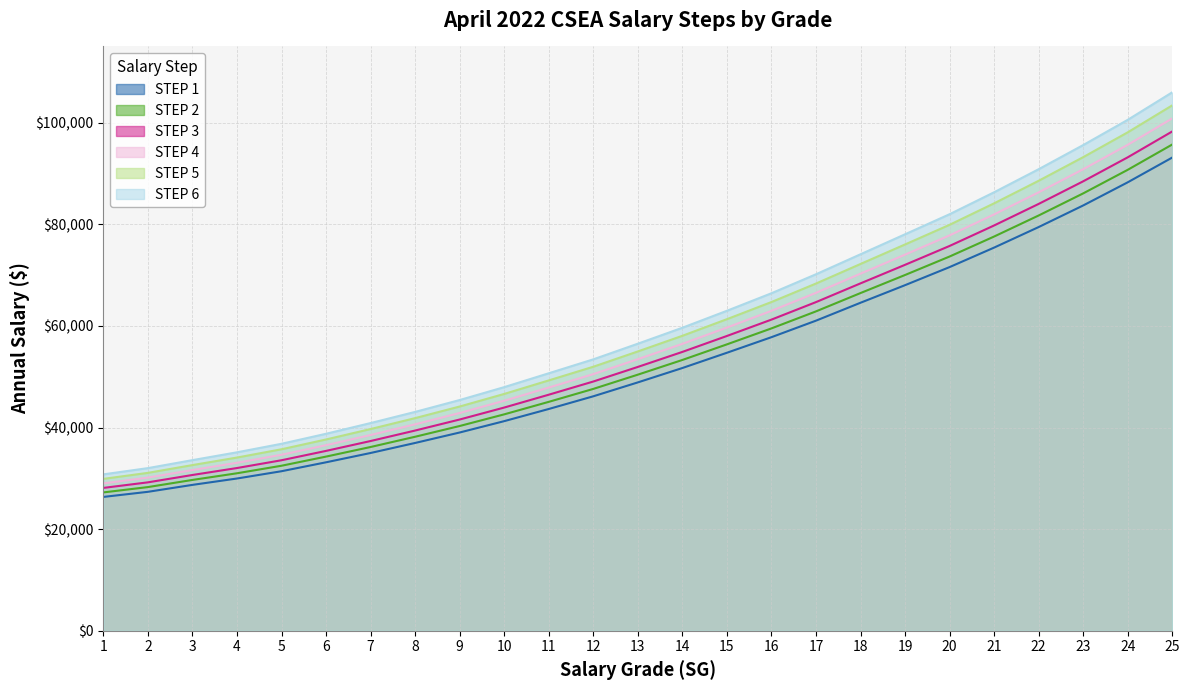

At which category does the chart reach its minimum across all series?

1